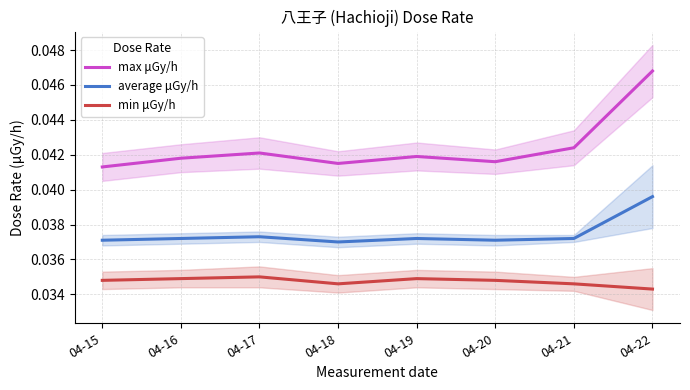

What is the total value across all series at 04-15?

0.1